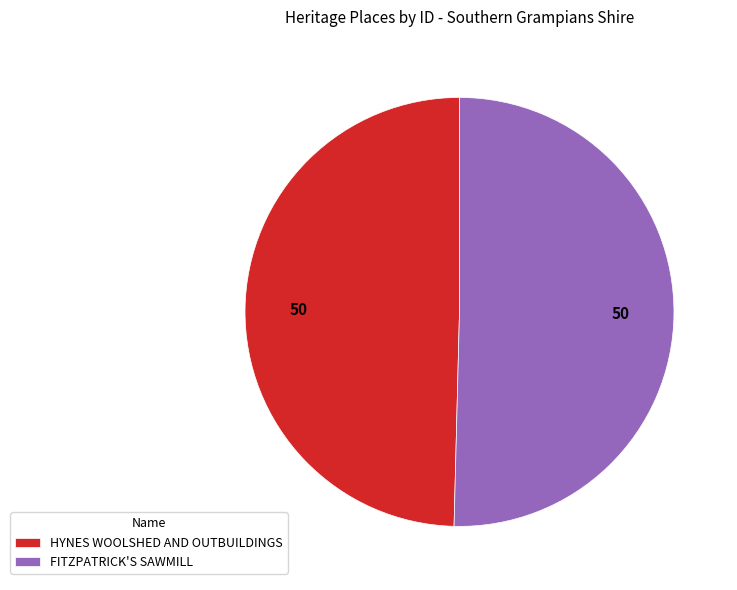

The HYNES WOOLSHED AND OUTBUILDINGS slice represents 35% of the pie. True or false?

False